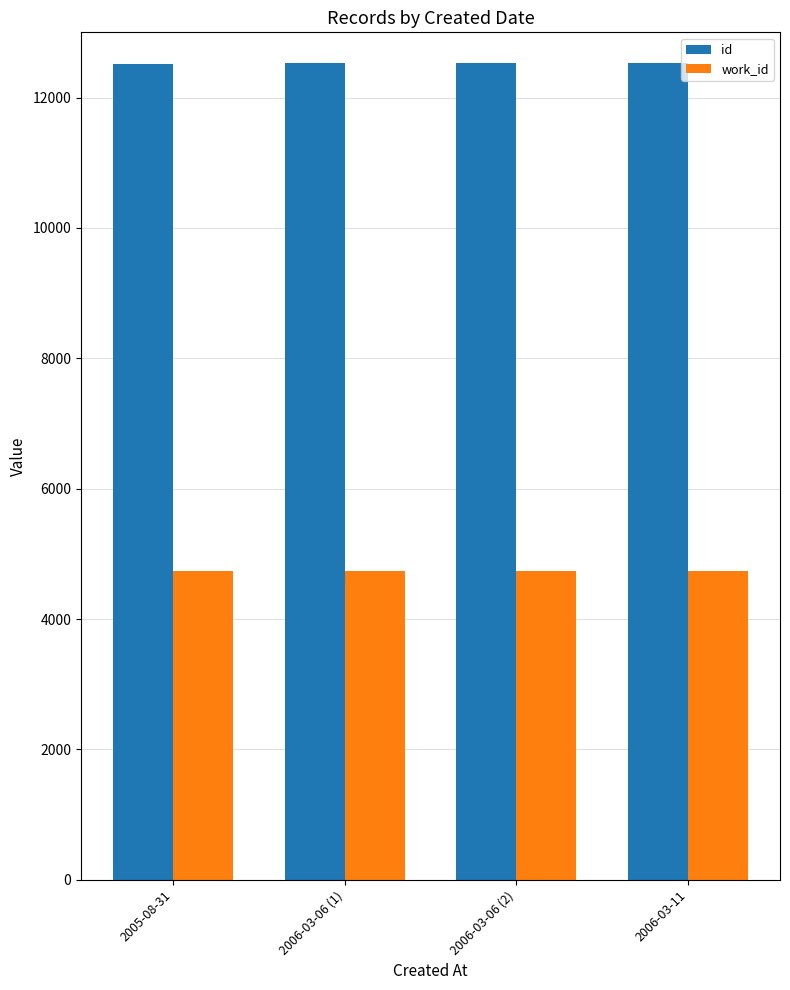

Read the work_id value at 2006-03-06 (1).

4730